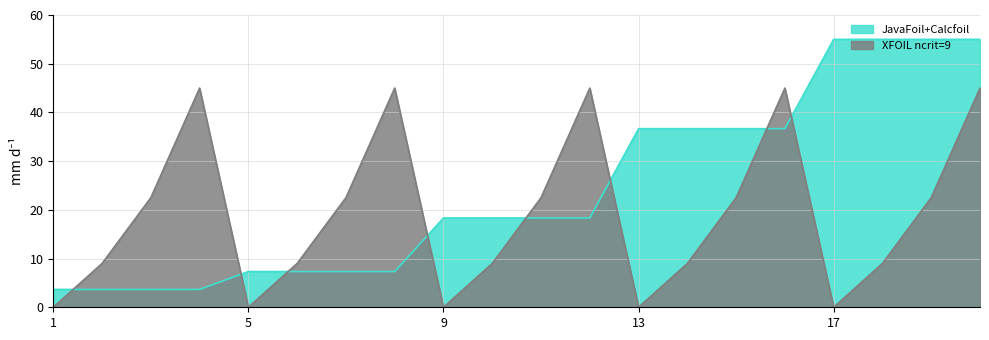

What is the difference between the maximum and minimum values in the XFOIL ncrit=9 series?

45.0